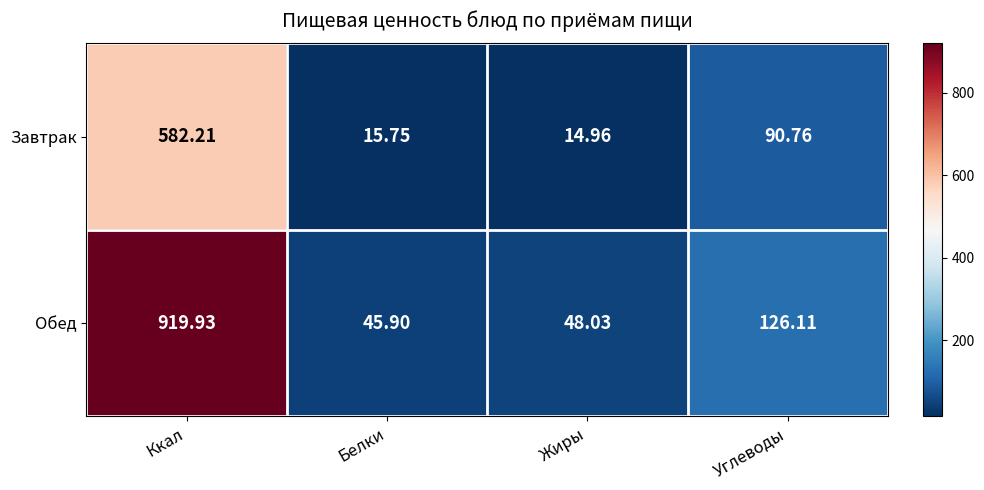

Where does the Обед series first go above 126?

Ккал